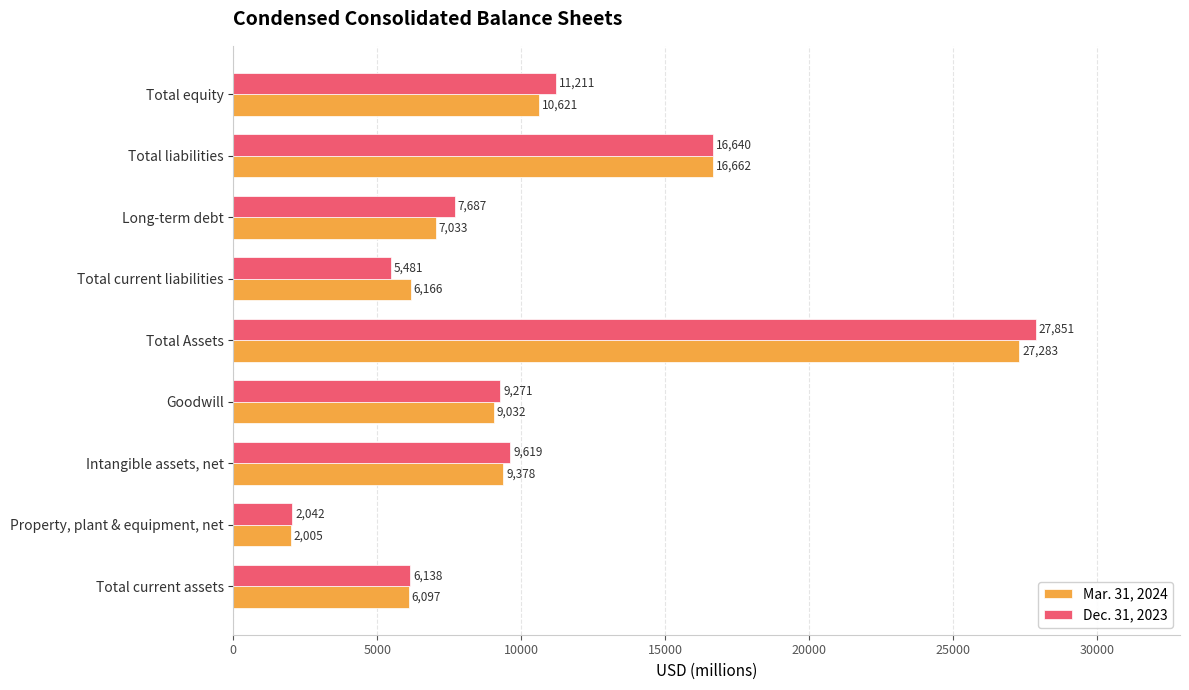

At which label is Dec. 31, 2023 closest to 14946?

Total liabilities